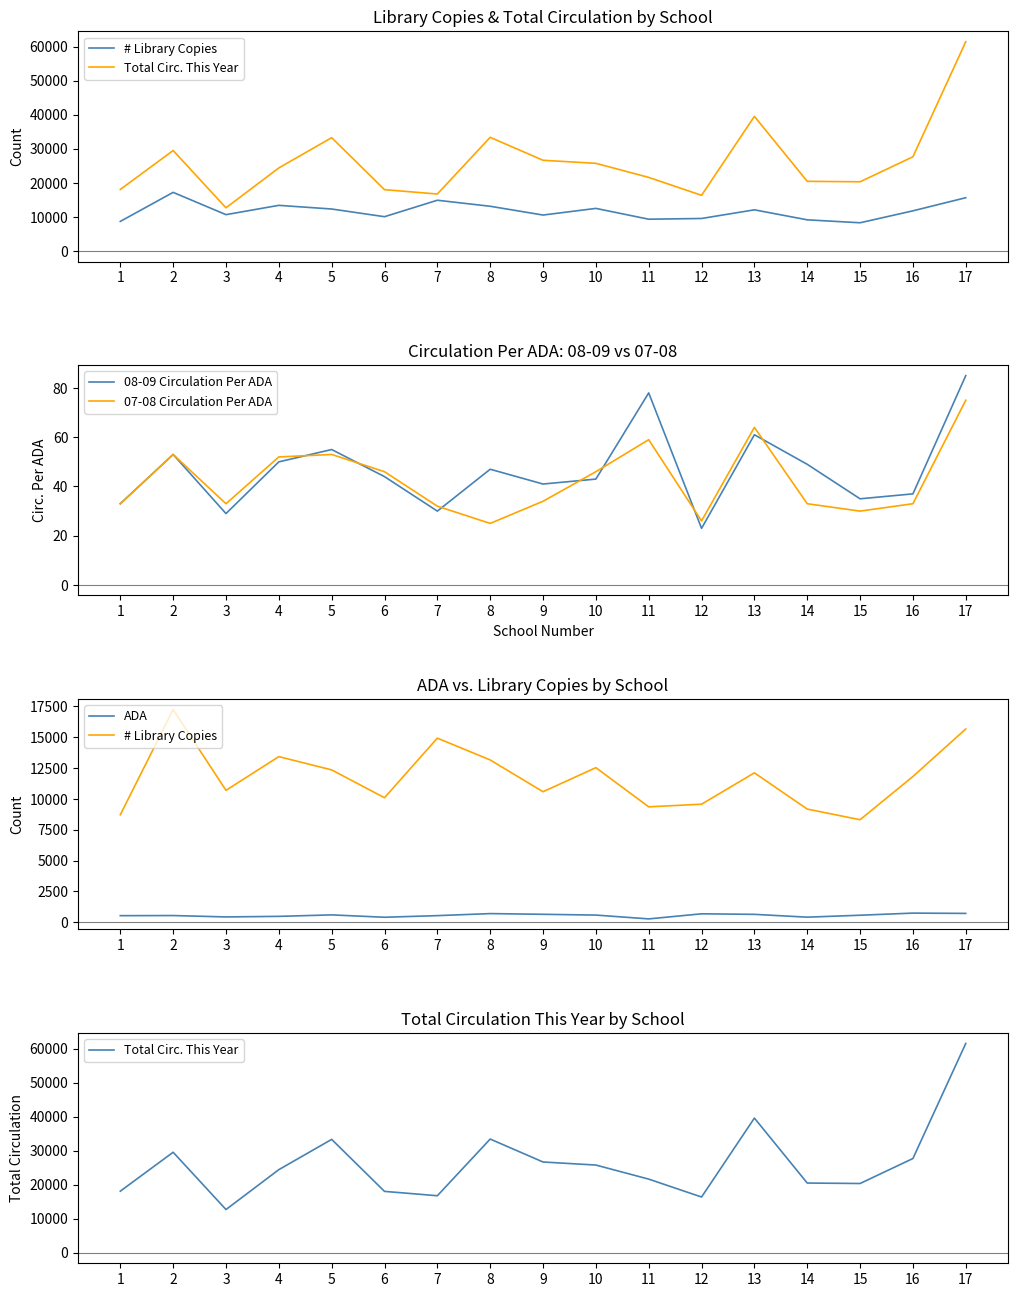

At which label does ADA reach its minimum?

11